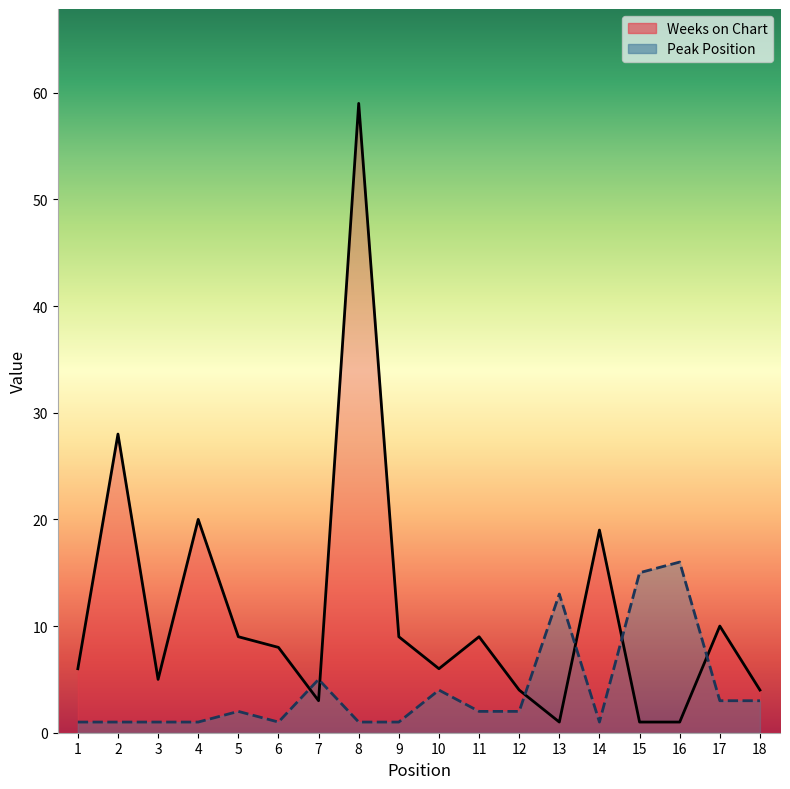

Where is Weeks on Chart nearest to the value 30?

2